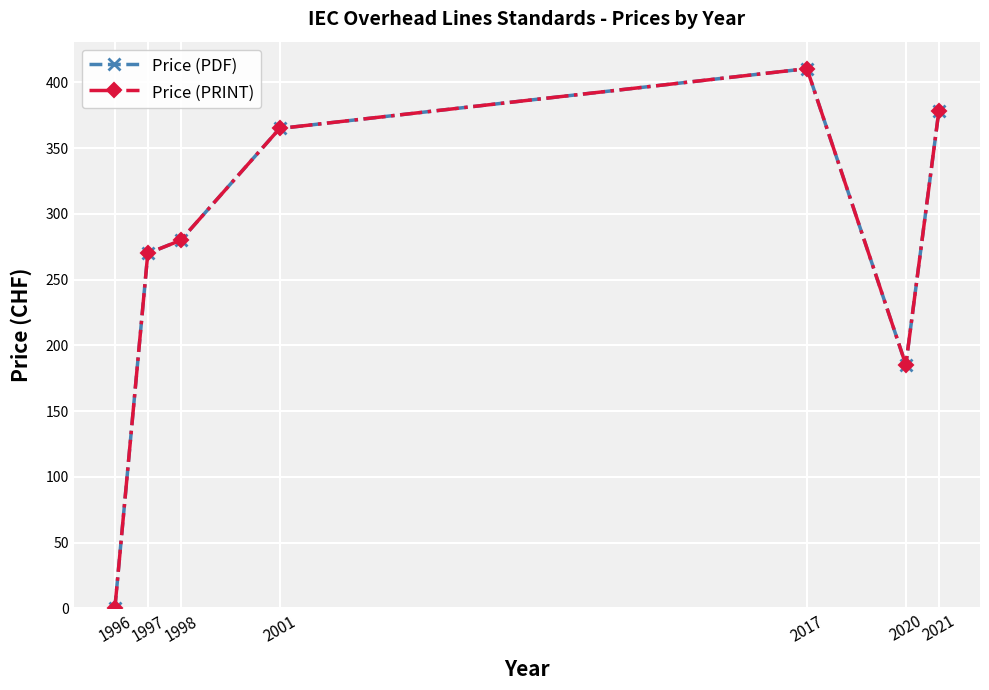

Rank the series by their maximum value, from highest to lowest.

Price (PDF), Price (PRINT)